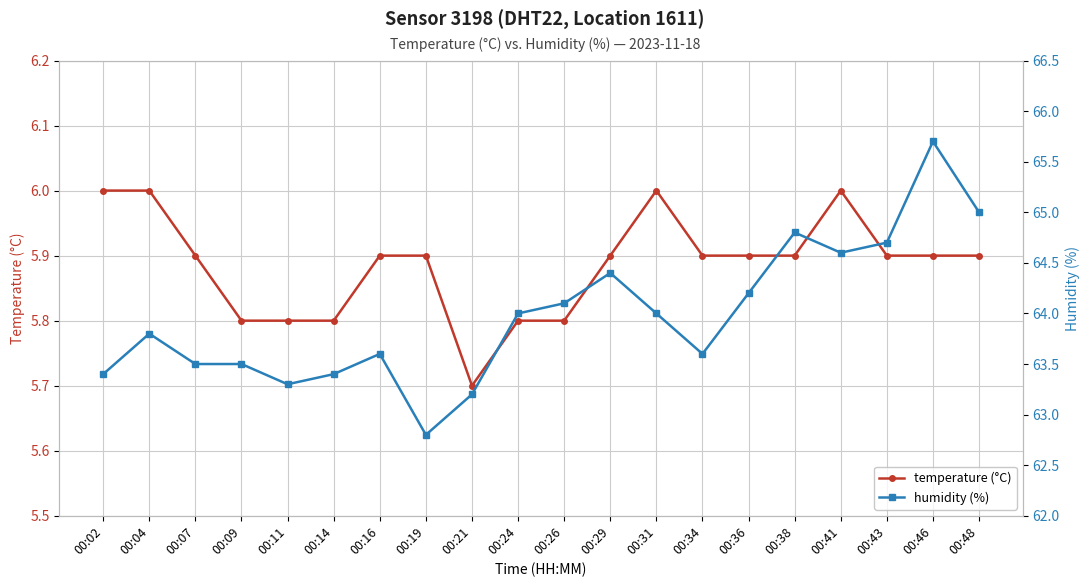

Reading left to right, list all the values displayed in this chart.

temperature (°C): 00:02=6.0	00:04=6.0	00:07=5.9	00:09=5.8	00:11=5.8	00:14=5.8	00:16=5.9	00:19=5.9	00:21=5.7	00:24=5.8	00:26=5.8	00:29=5.9	00:31=6.0	00:34=5.9	00:36=5.9	00:38=5.9	00:41=6.0	00:43=5.9	00:46=5.9	00:48=5.9
humidity (%): 00:02=63.4	00:04=63.8	00:07=63.5	00:09=63.5	00:11=63.3	00:14=63.4	00:16=63.6	00:19=62.8	00:21=63.2	00:24=64.0	00:26=64.1	00:29=64.4	00:31=64.0	00:34=63.6	00:36=64.2	00:38=64.8	00:41=64.6	00:43=64.7	00:46=65.7	00:48=65.0